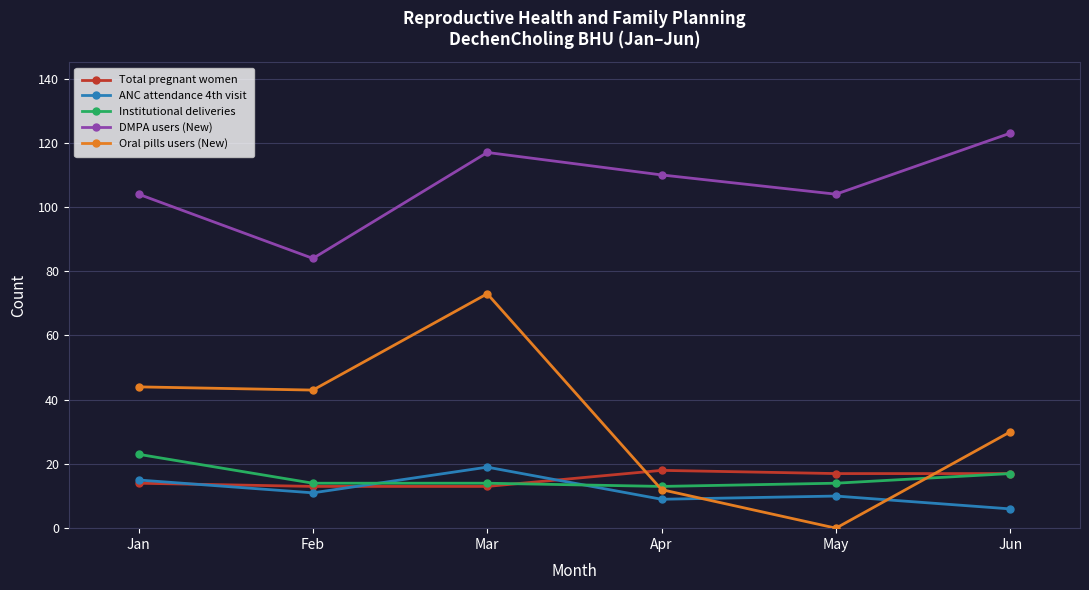

Where do ANC attendance 4th visit and Oral pills users (New) first cross each other?

Apr and May